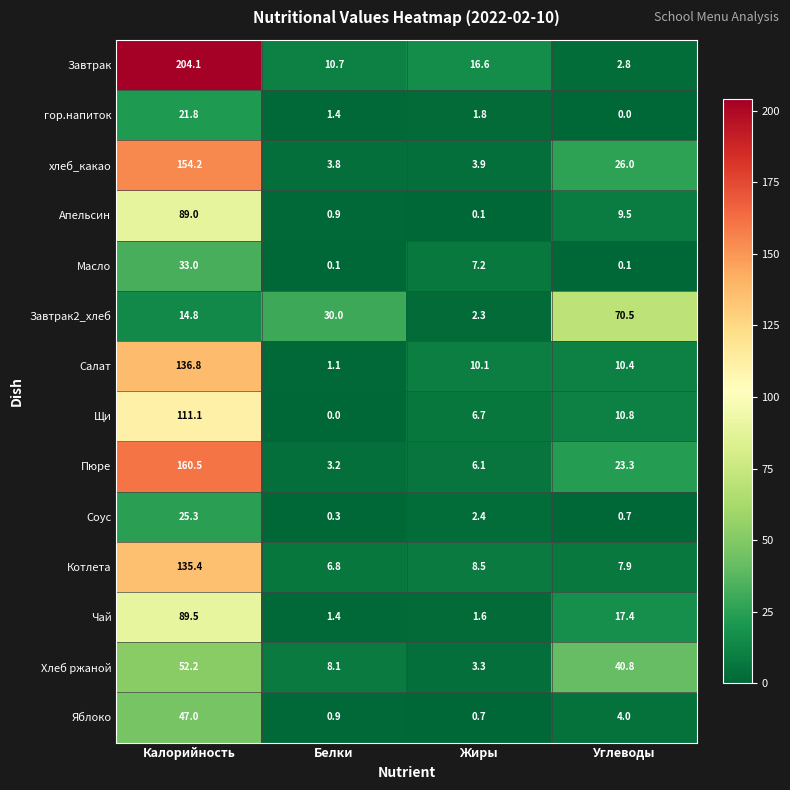

Is the value of Салат at Жиры greater than the value of Соус at Калорийность?

No